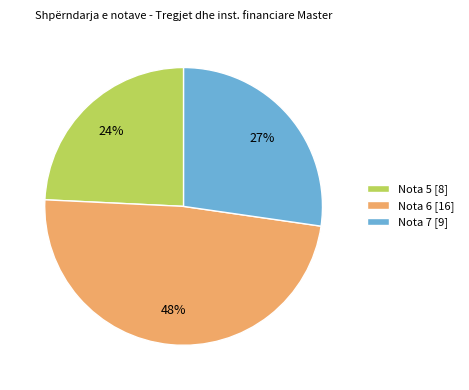

What percentage is the Nota 6 [16] slice, to the nearest percent?

48%